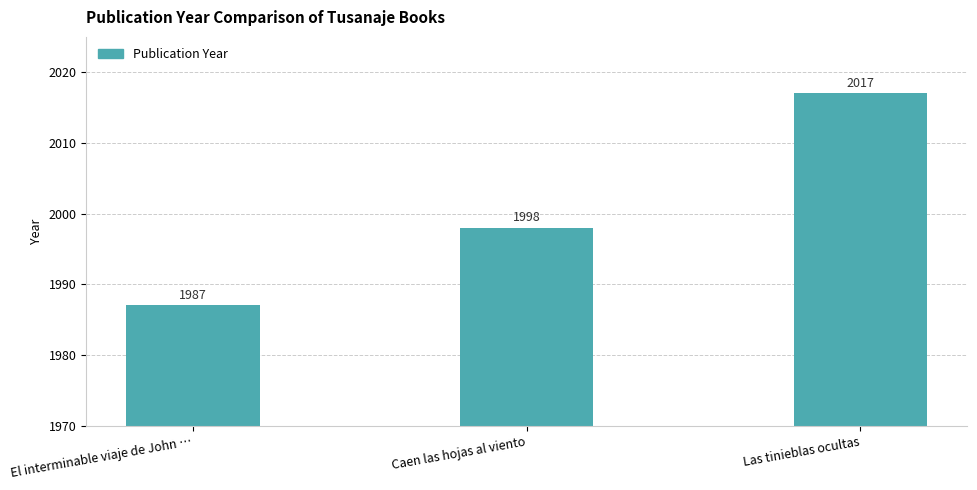

What is the average value?

2001